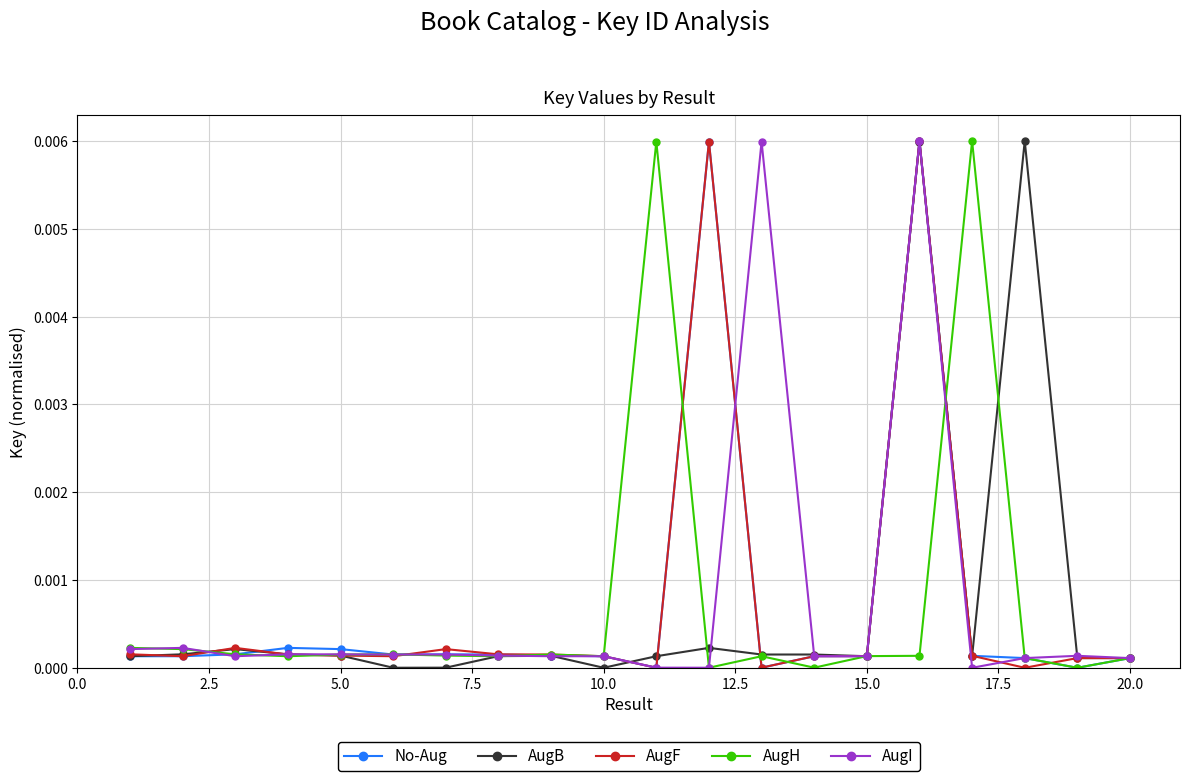

True or false: No-Aug has more than 2 interior local peaks.

True